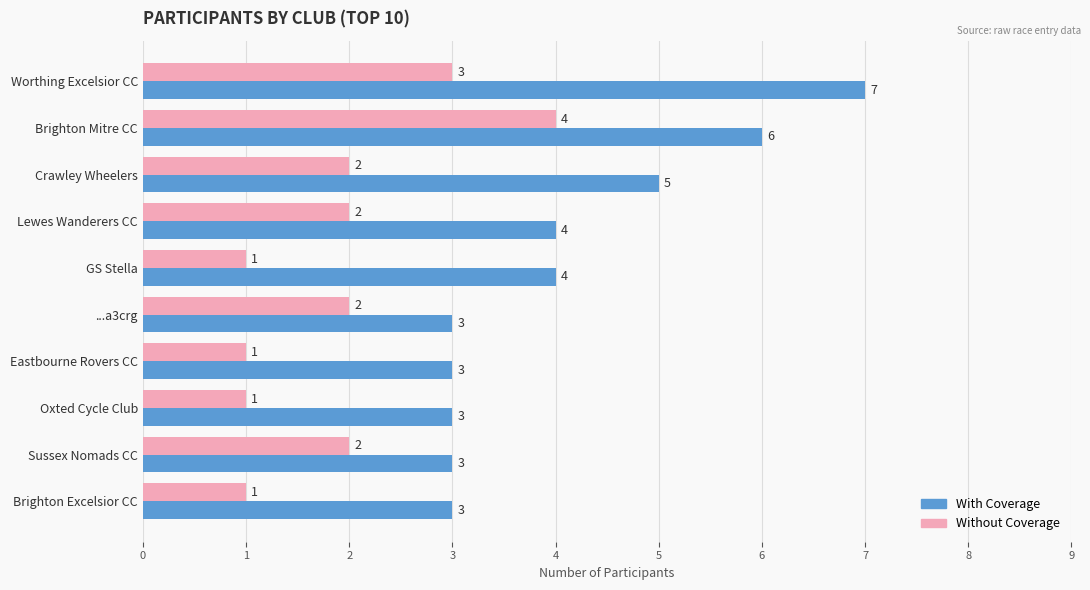

Which series has the largest range (max minus min)?

With Coverage